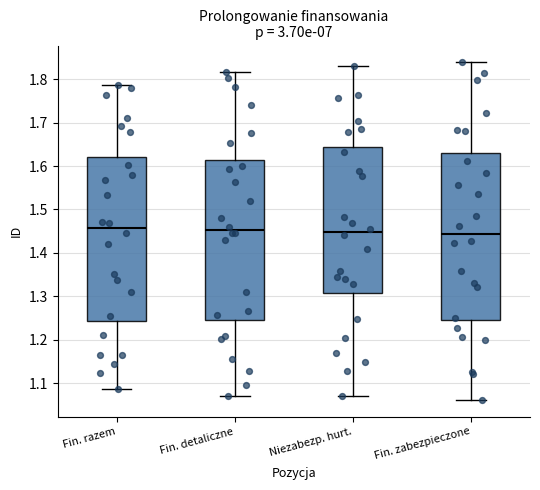

Reading left to right, transcribe this box plot: for each box, give where its median line is, the range the box spans, and where its two whiskers end, as read against the y-axis. The values are not printed on the chart, so give them approximately, as read against the axis.

Fin. razem: median 1.46, box 1.24 to 1.62, whiskers 1.09 to 1.79
Fin. detaliczne: median 1.45, box 1.24 to 1.61, whiskers 1.07 to 1.82
Niezabezp. hurt.: median 1.45, box 1.31 to 1.64, whiskers 1.07 to 1.83
Fin. zabezpieczone: median 1.44, box 1.24 to 1.63, whiskers 1.06 to 1.84